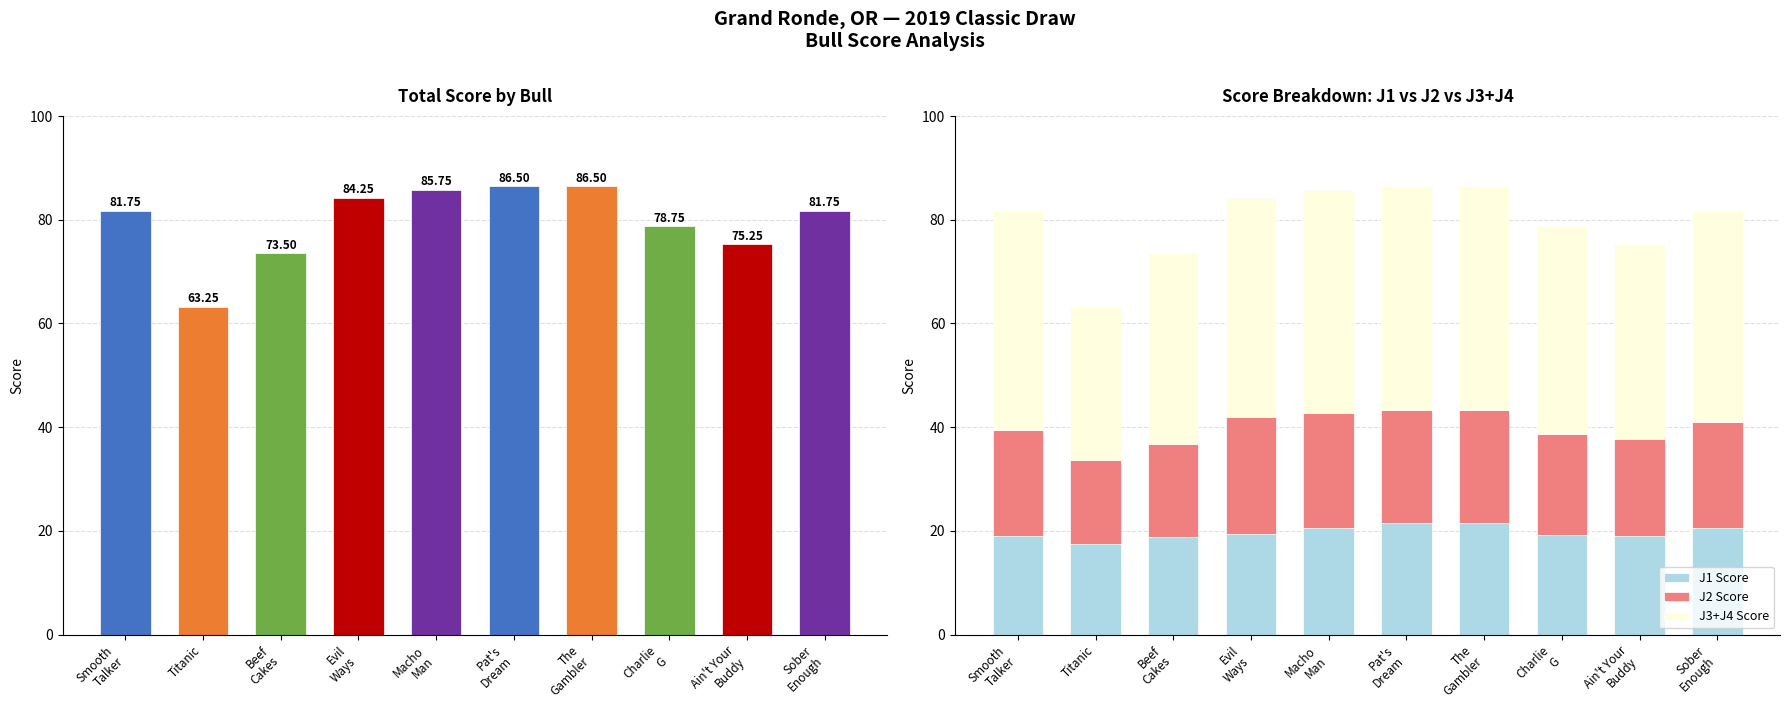

Reading left to right, list all the values displayed in this chart.

J1 Score: Smooth
Talker=19.0	Titanic=17.5	Beef
Cakes=18.8	Evil
Ways=19.5	Macho
Man=20.5	Pat's
Dream=21.5	The
Gambler=21.5	Charlie
G=19.2	Ain't Your
Buddy=19.0	Sober
Enough=20.5
J2 Score: Smooth
Talker=20.5	Titanic=16.2	Beef
Cakes=18.0	Evil
Ways=22.5	Macho
Man=22.2	Pat's
Dream=21.8	The
Gambler=21.8	Charlie
G=19.5	Ain't Your
Buddy=18.8	Sober
Enough=20.5
J3+J4 Score: Smooth
Talker=42.2	Titanic=29.5	Beef
Cakes=36.8	Evil
Ways=42.2	Macho
Man=43.0	Pat's
Dream=43.2	The
Gambler=43.2	Charlie
G=40.0	Ain't Your
Buddy=37.5	Sober
Enough=40.8